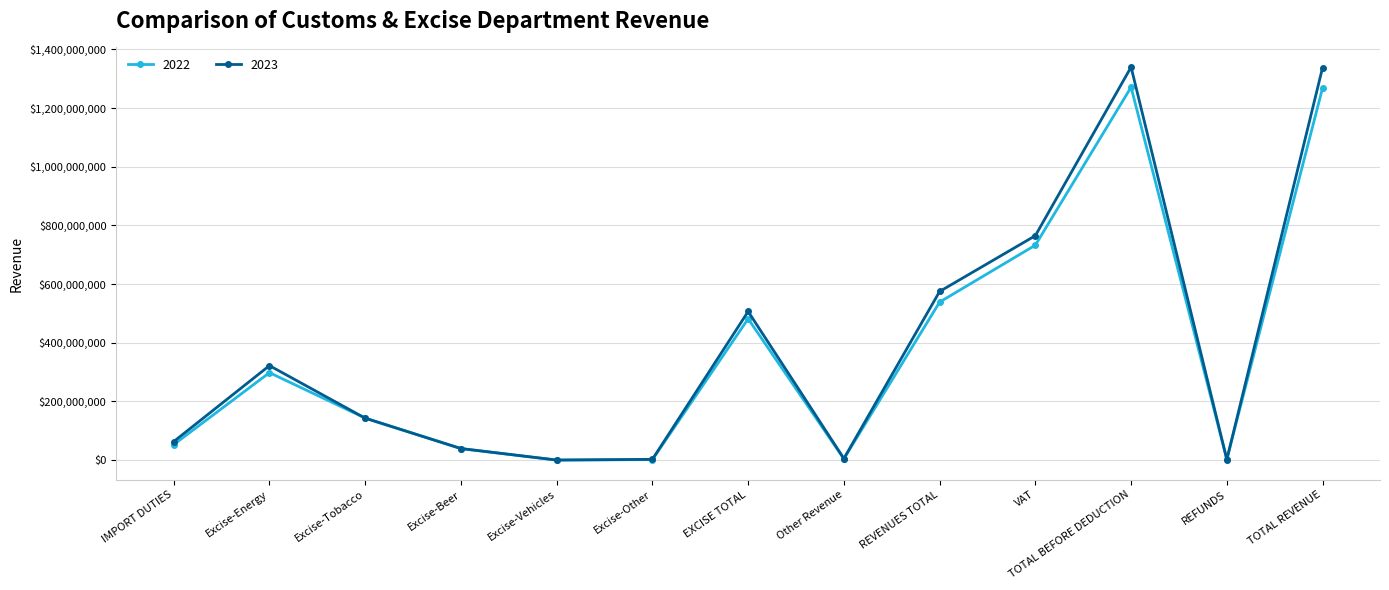

How many lines are shown in the chart?

2